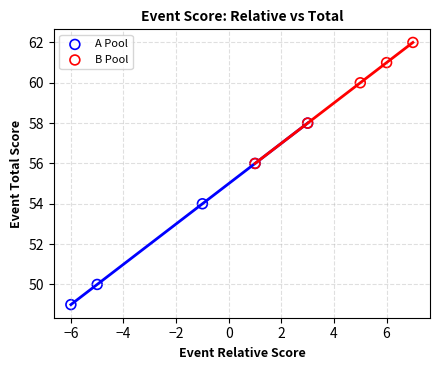

Which series reaches the maximum Y coordinate?

B Pool